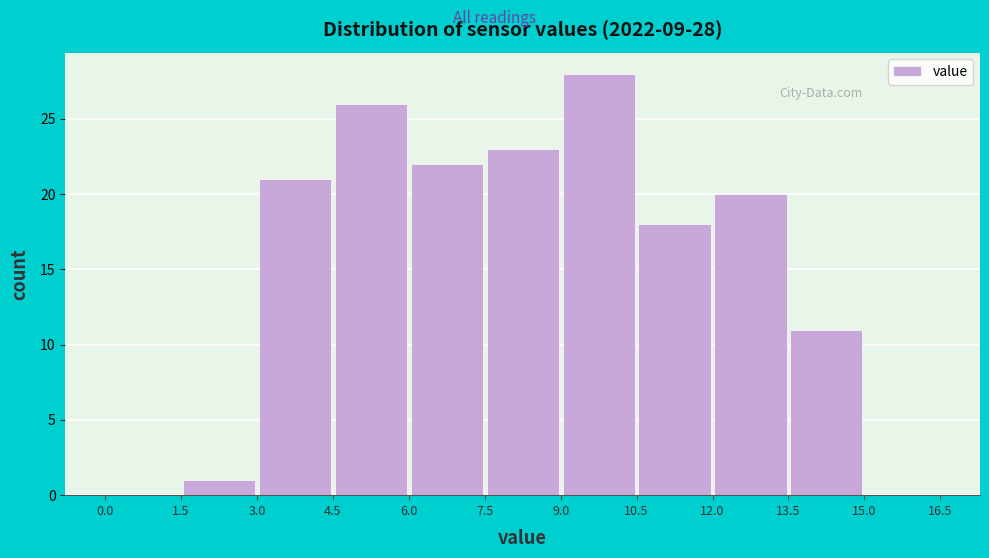

Which range on the x-axis has the tallest bar?

9.0 to 10.5